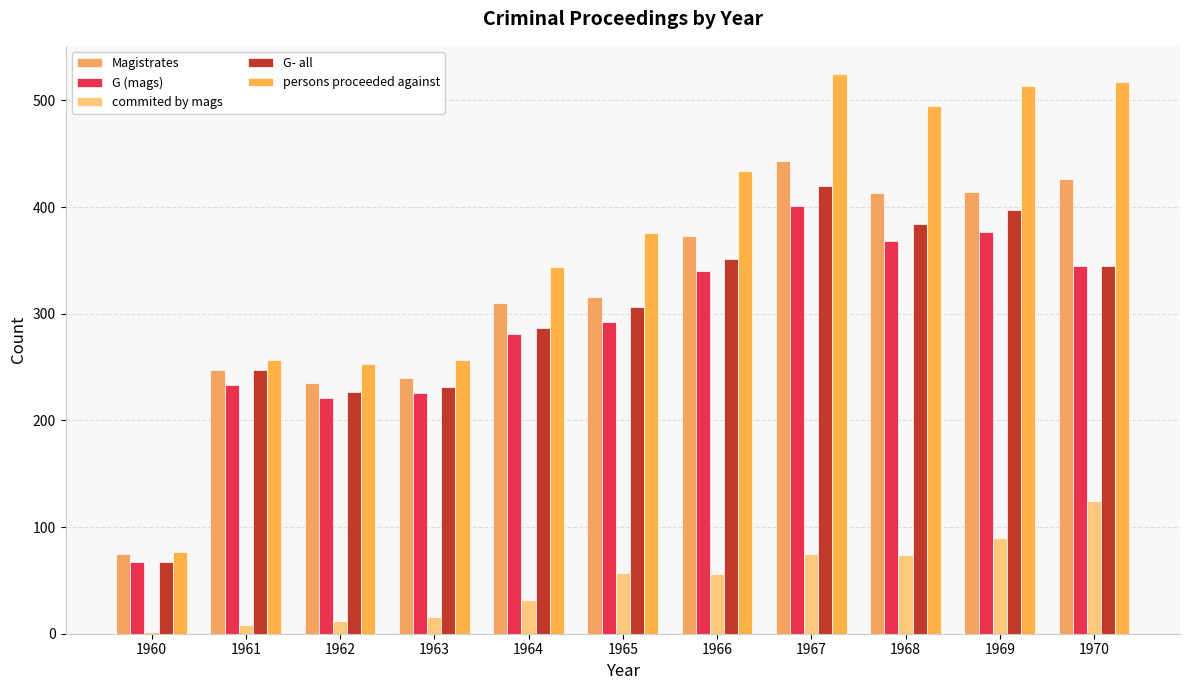

Reading right to left, extract all data points from this chart.

Magistrates: 1970=426	1969=414	1968=413	1967=443	1966=373	1965=316	1964=310	1963=240	1962=235	1961=247	1960=75
G (mags): 1970=345	1969=377	1968=368	1967=401	1966=340	1965=292	1964=281	1963=226	1962=221	1961=233	1960=67
commited by mags: 1970=124	1969=90	1968=74	1967=75	1966=56	1965=57	1964=32	1963=16	1962=12	1961=8	1960=2
G- all: 1970=345	1969=397	1968=384	1967=420	1966=351	1965=306	1964=287	1963=231	1962=227	1961=247	1960=67
persons proceeded against: 1970=517	1969=514	1968=495	1967=525	1966=434	1965=376	1964=344	1963=257	1962=253	1961=257	1960=77